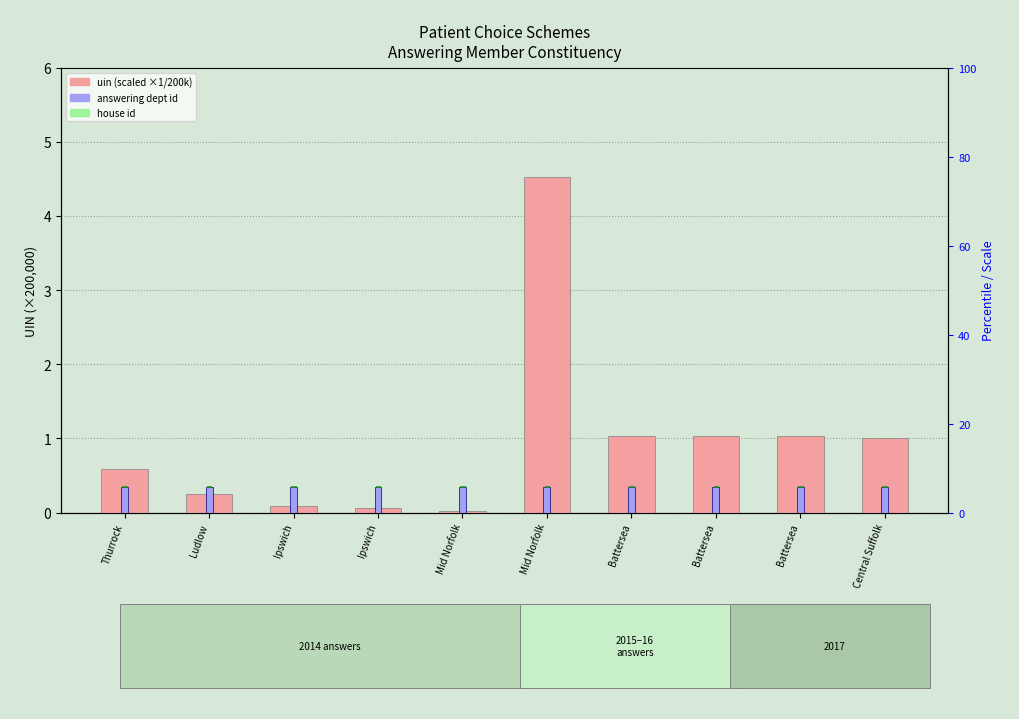

List the series in order of their overall mean, lowest first.

house id, answering dept id, uin (scaled)